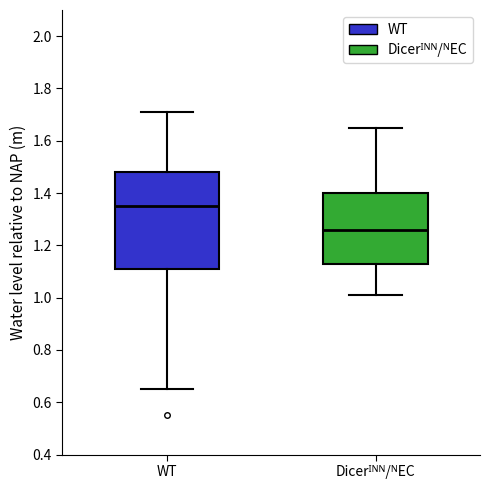

Where does the median line of the box for WT sit on the y-axis? The values are not printed on the chart, so give them approximately, as read against the axis.

1.36